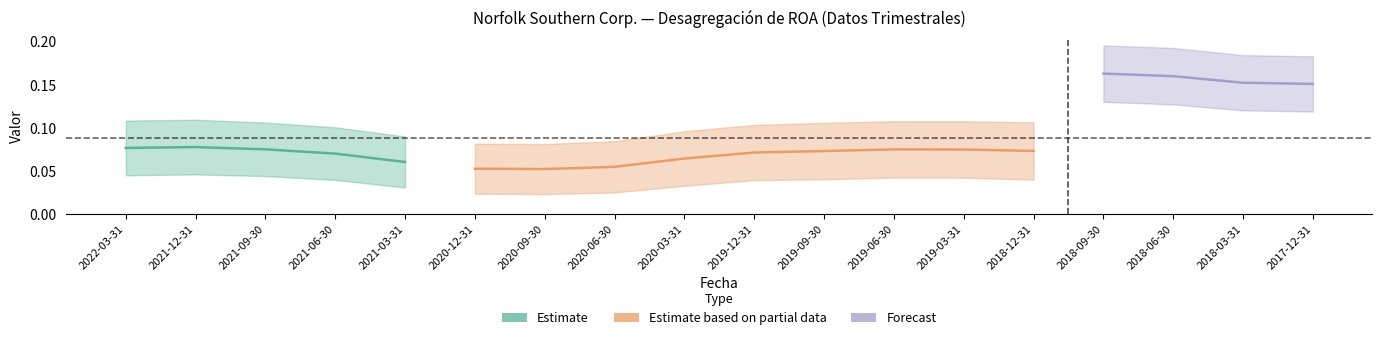

What is the label of the 1st point from the left?

2022-03-31